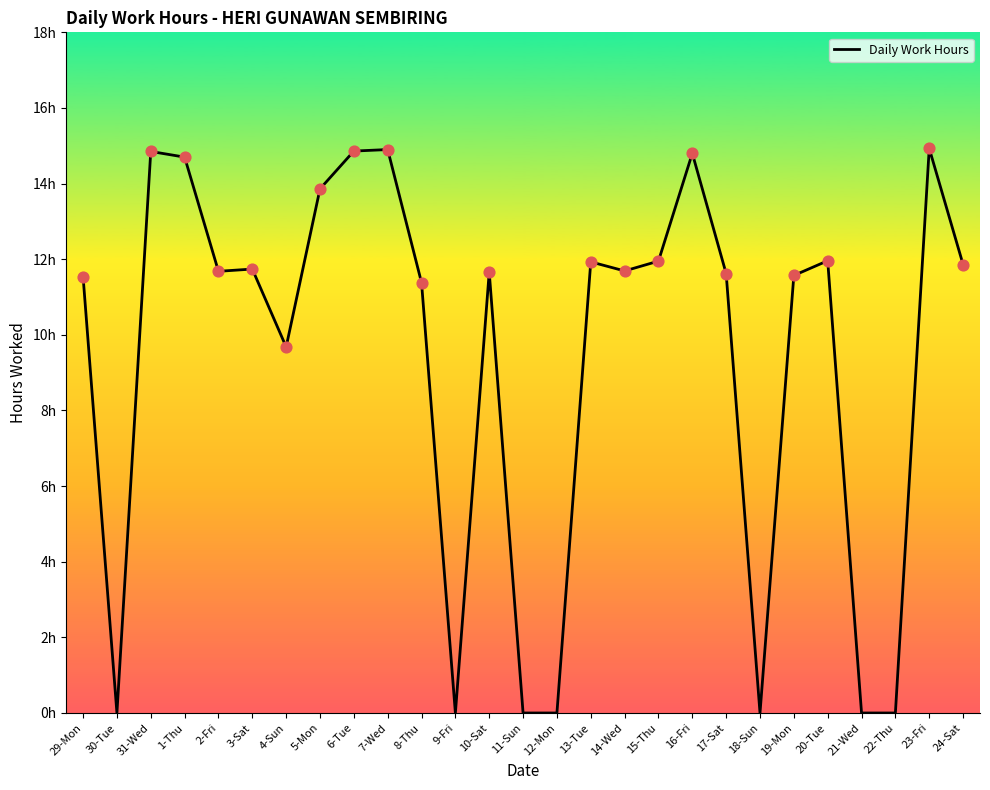

What is the change in value from 8-Thu to 12-Mon?

-11.4